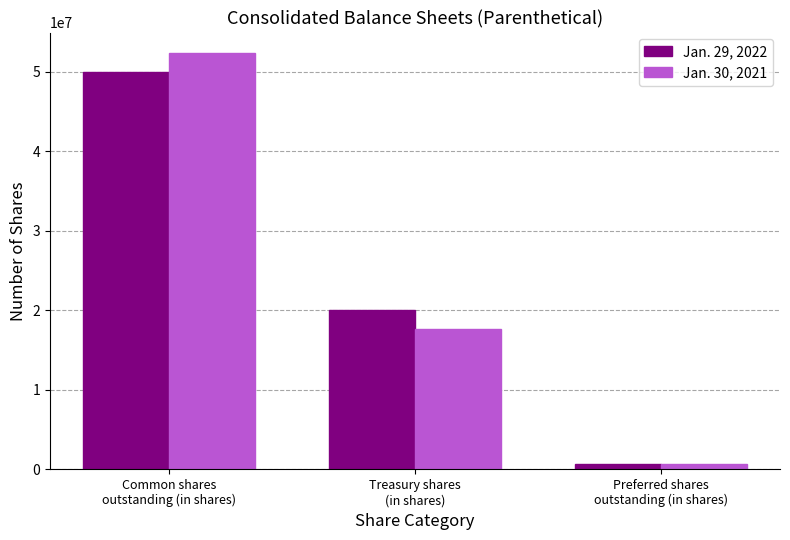

Is the value of Jan. 29, 2022 at Treasury shares
(in shares) greater than the value of Jan. 30, 2021 at Treasury shares
(in shares)?

Yes